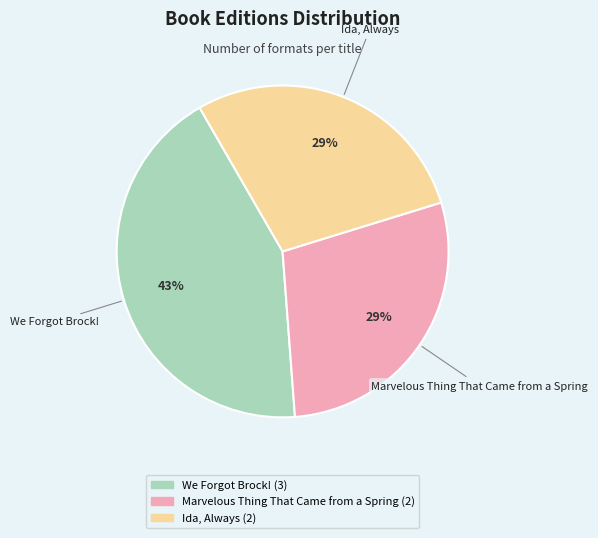

Is the sum of Marvelous Thing That Came from a Spring and Ida, Always greater than half?

Yes